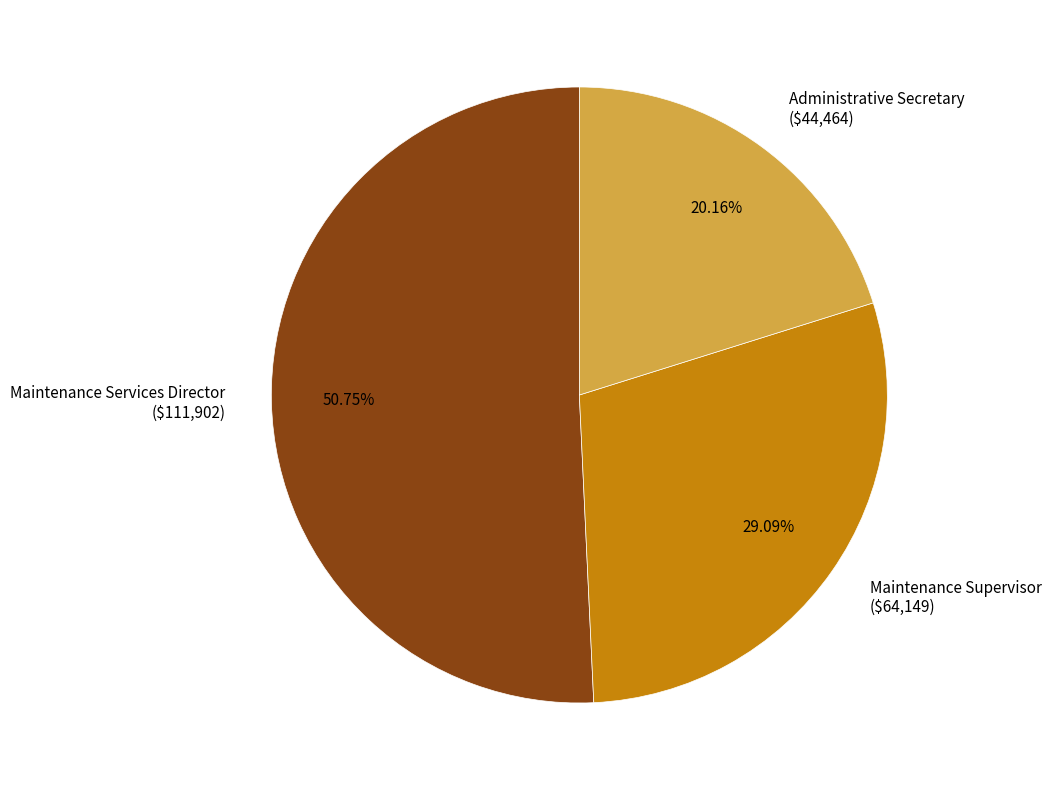

Is it true that Administrative Secretary is 26% of the pie?

False